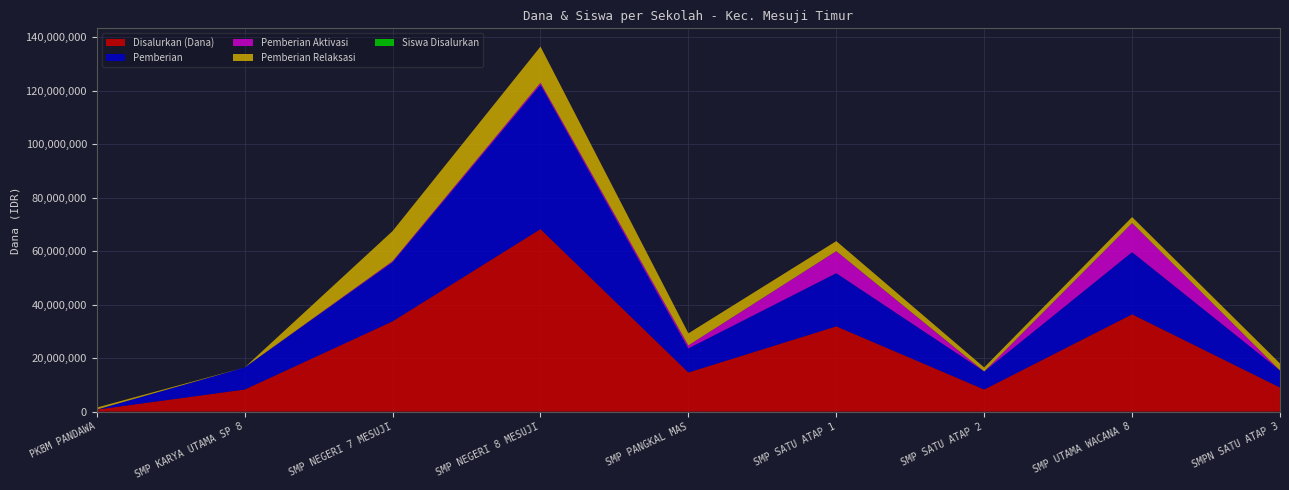

Reading left to right, extract all data points from this chart.

Disalurkan (Dana): PKBM PANDAWA=750000	SMP KARYA UTAMA SP 8=8250000	SMP NEGERI 7 MESUJI=33750000	SMP NEGERI 8 MESUJI=68250000	SMP PANGKAL MAS=14625000	SMP SATU ATAP 1=31875000	SMP SATU ATAP 2=8250000	SMP UTAMA WACANA 8=36375000	SMPN SATU ATAP 3=9000000
Pemberian: PKBM PANDAWA=0	SMP KARYA UTAMA SP 8=8250000	SMP NEGERI 7 MESUJI=22125000	SMP NEGERI 8 MESUJI=54000000	SMP PANGKAL MAS=9000000	SMP SATU ATAP 1=19875000	SMP SATU ATAP 2=6750000	SMP UTAMA WACANA 8=23250000	SMPN SATU ATAP 3=6375000
Pemberian Aktivasi: PKBM PANDAWA=0	SMP KARYA UTAMA SP 8=0	SMP NEGERI 7 MESUJI=375000	SMP NEGERI 8 MESUJI=750000	SMP PANGKAL MAS=1125000	SMP SATU ATAP 1=8250000	SMP SATU ATAP 2=0	SMP UTAMA WACANA 8=10875000	SMPN SATU ATAP 3=0
Pemberian Relaksasi: PKBM PANDAWA=750000	SMP KARYA UTAMA SP 8=0	SMP NEGERI 7 MESUJI=11250000	SMP NEGERI 8 MESUJI=13500000	SMP PANGKAL MAS=4500000	SMP SATU ATAP 1=3750000	SMP SATU ATAP 2=1500000	SMP UTAMA WACANA 8=2250000	SMPN SATU ATAP 3=2625000
Siswa Disalurkan: PKBM PANDAWA=1	SMP KARYA UTAMA SP 8=11	SMP NEGERI 7 MESUJI=54	SMP NEGERI 8 MESUJI=108	SMP PANGKAL MAS=24	SMP SATU ATAP 1=52	SMP SATU ATAP 2=11	SMP UTAMA WACANA 8=57	SMPN SATU ATAP 3=17